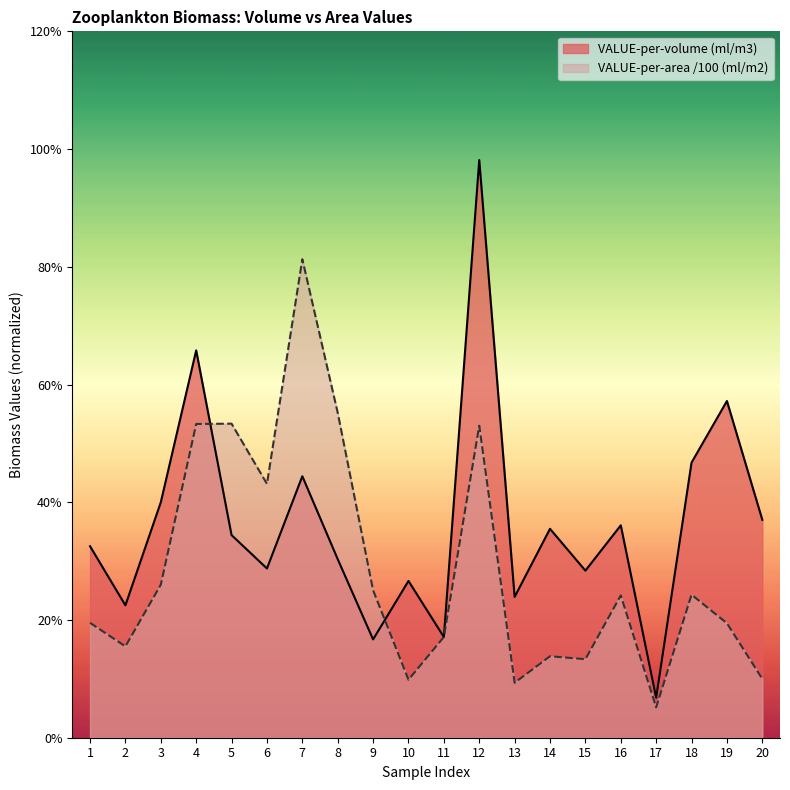

What are all the series names shown in the legend?

VALUE-per-volume (ml/m3), VALUE-per-area /100 (ml/m2)